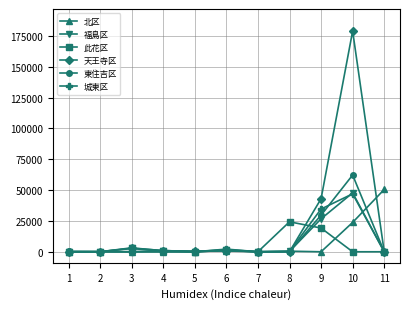

What is the difference between the maximum and second lowest values in the 東住吉区 series?

62232